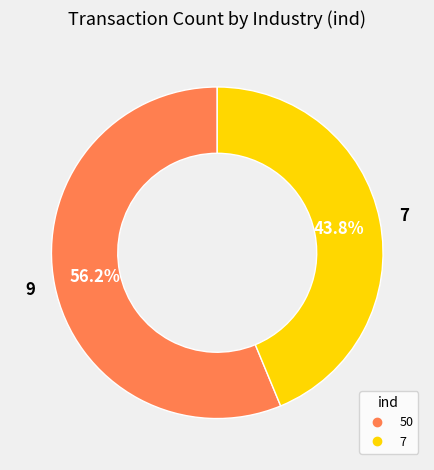

To the nearest percent, what portion does 50 represent?

56%